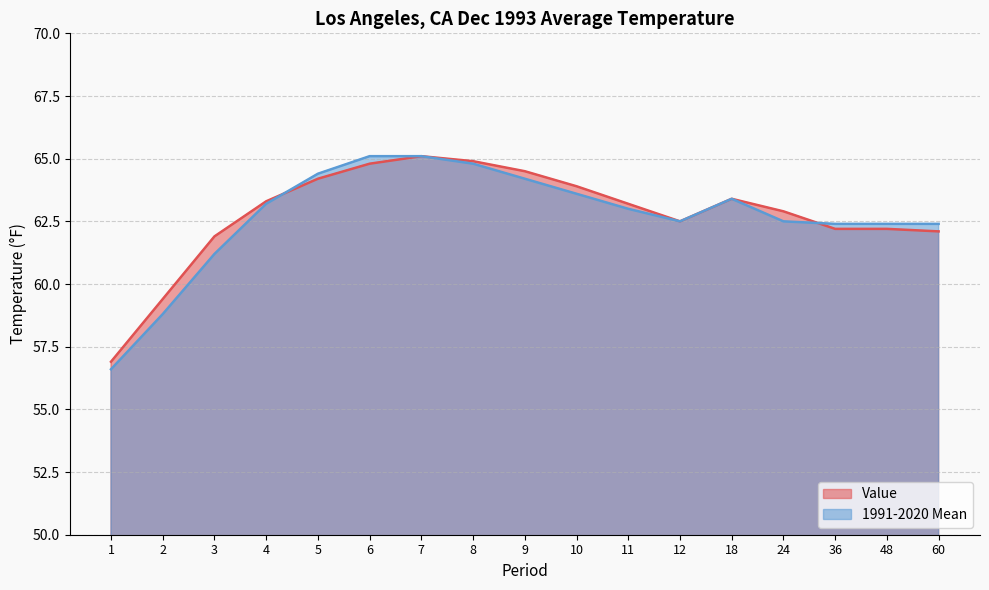

Where is the first local maximum for Value?

7